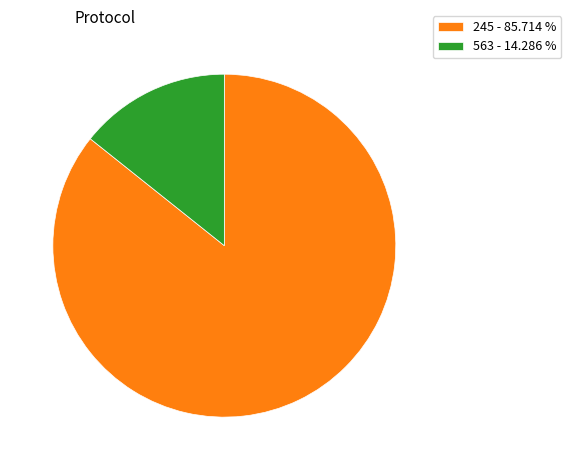

How many slices are in this pie chart?

2